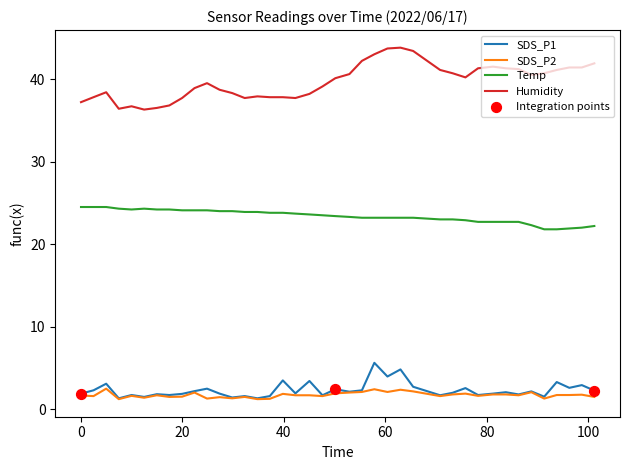

Which series has the largest total across all categories?

Humidity